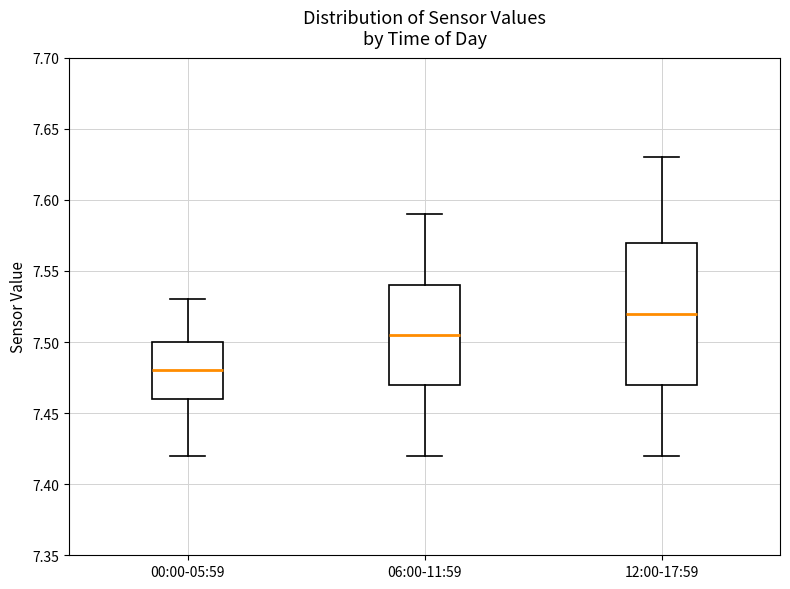

Where does the lower whisker of the box for 12:00-17:59 end on the y-axis? The values are not printed on the chart, so give them approximately, as read against the axis.

7.420